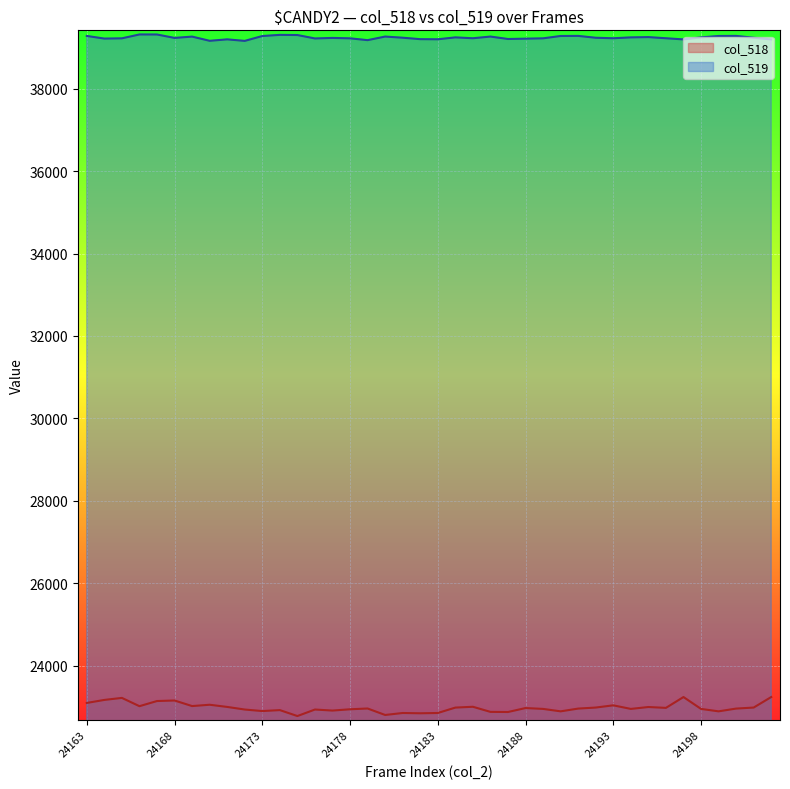

True or false: col_519 and col_518 intersect in this chart.

False